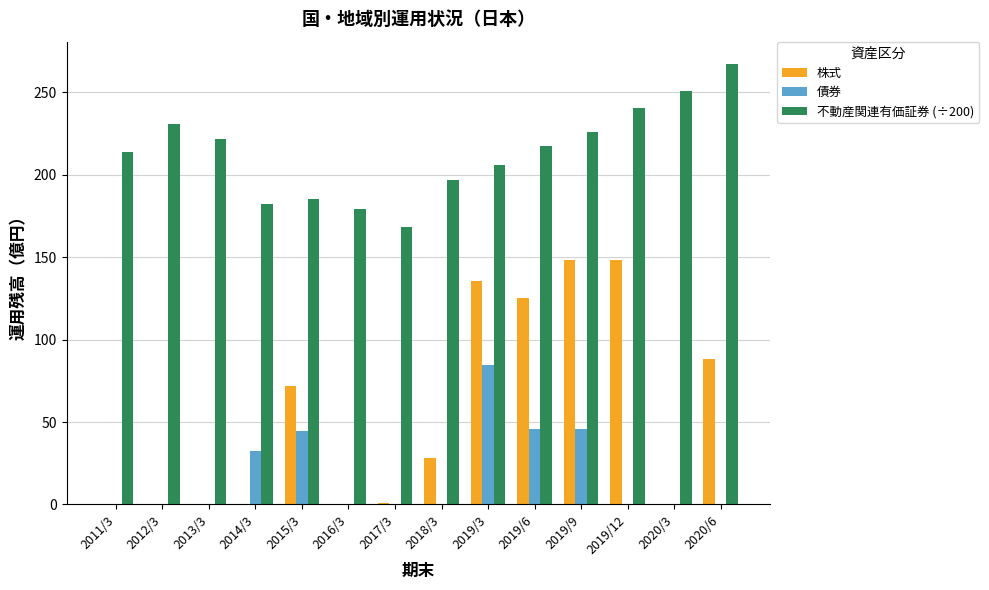

What is the sum of the 不動産関連有価証券 (÷200) values at 2014/3 and 2019/3?

387.9